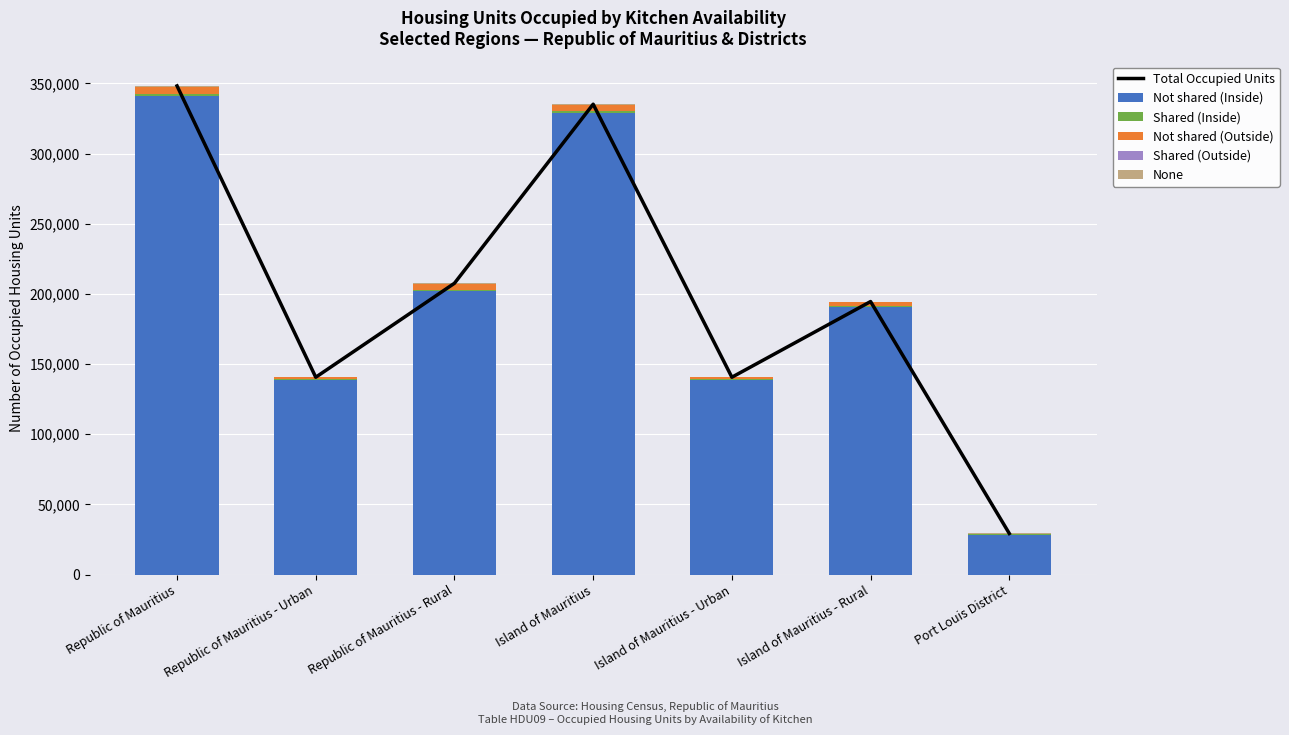

What is the greatest value displayed?

348252